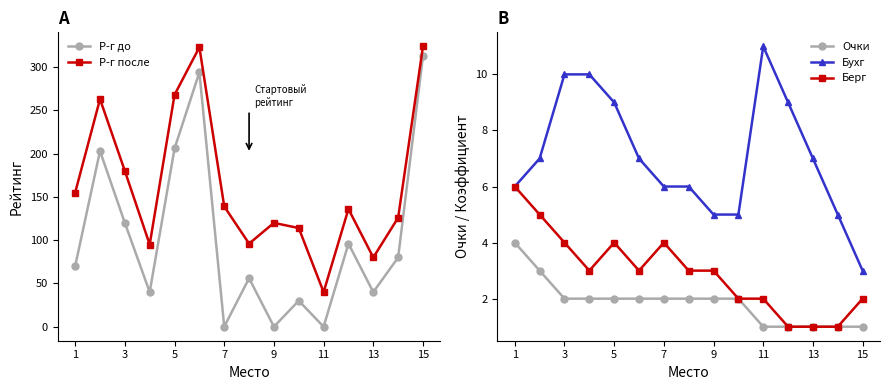

True or false: Р-г после and Р-г до cross at least once.

False